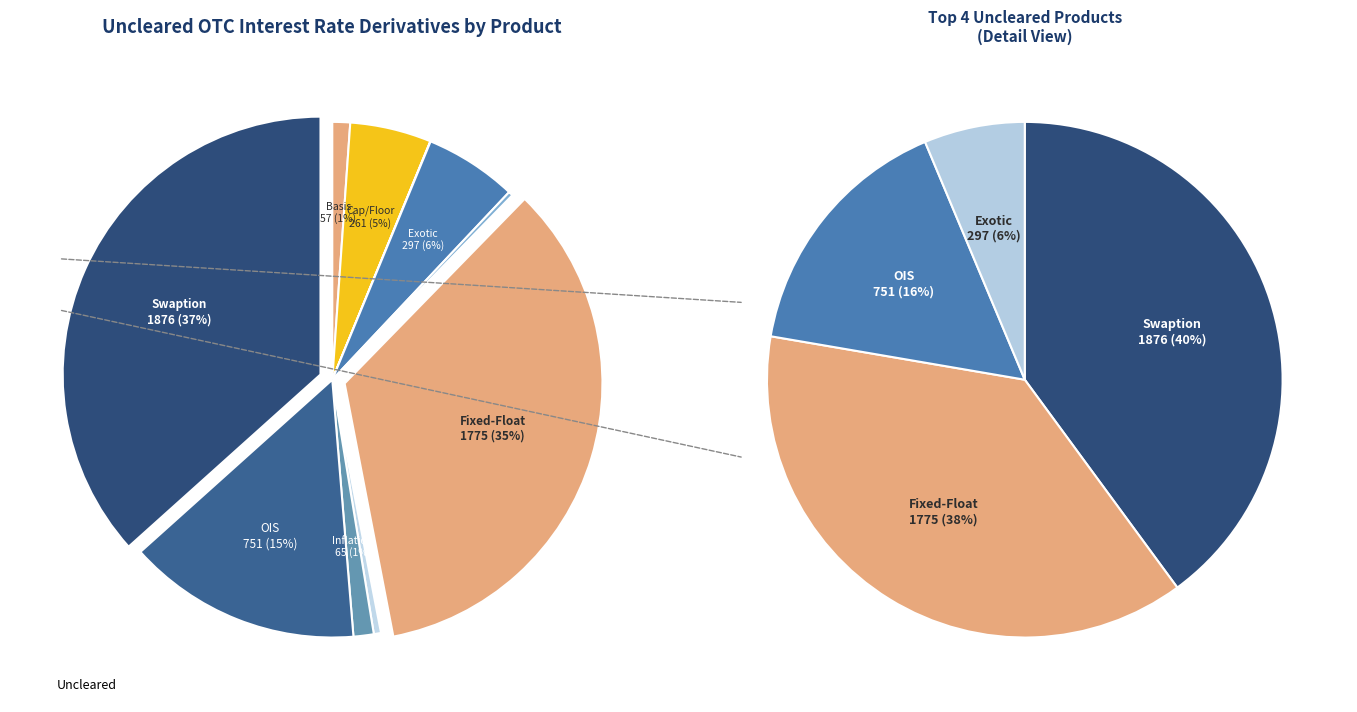

True or false: Swaption accounts for 37% of the total.

True